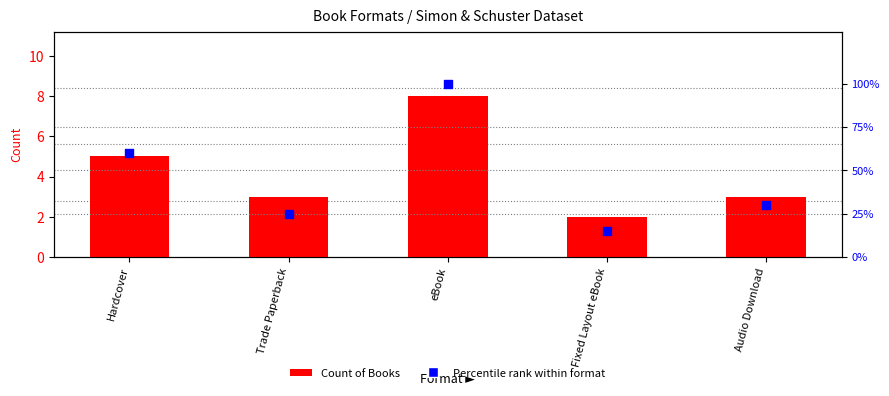

Which series contains the lowest Y value?

Count of Books